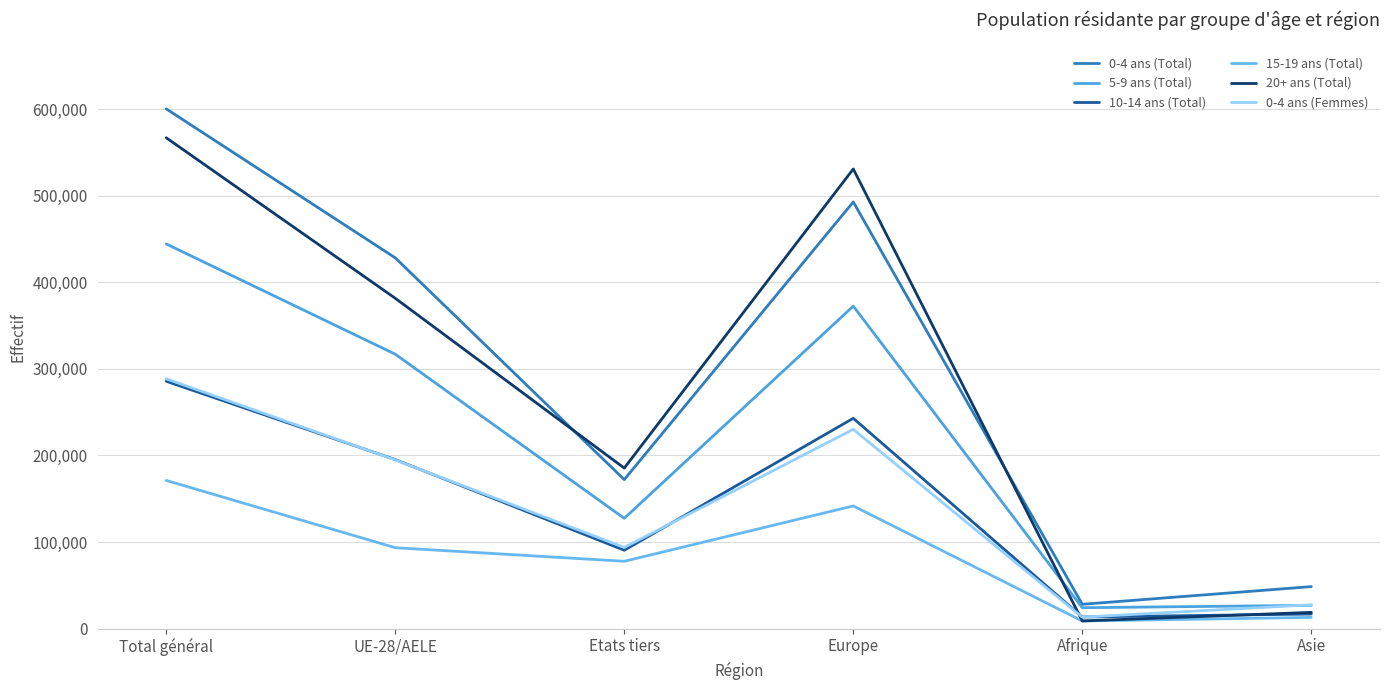

What are all the series names shown in the legend?

0-4 ans (Total), 5-9 ans (Total), 10-14 ans (Total), 15-19 ans (Total), 20+ ans (Total), 0-4 ans (Femmes)